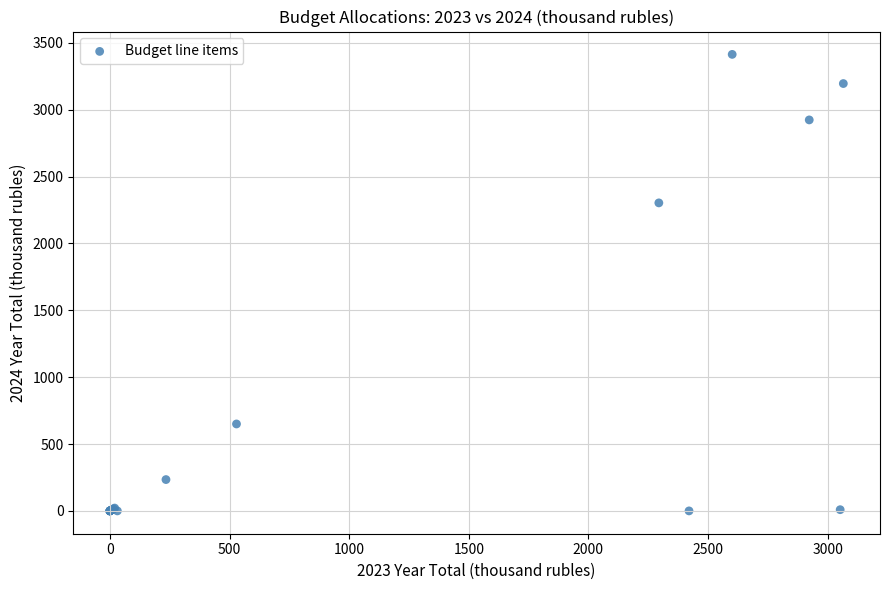

What Y value in the scatter plot is closest to 1706?

2302.9